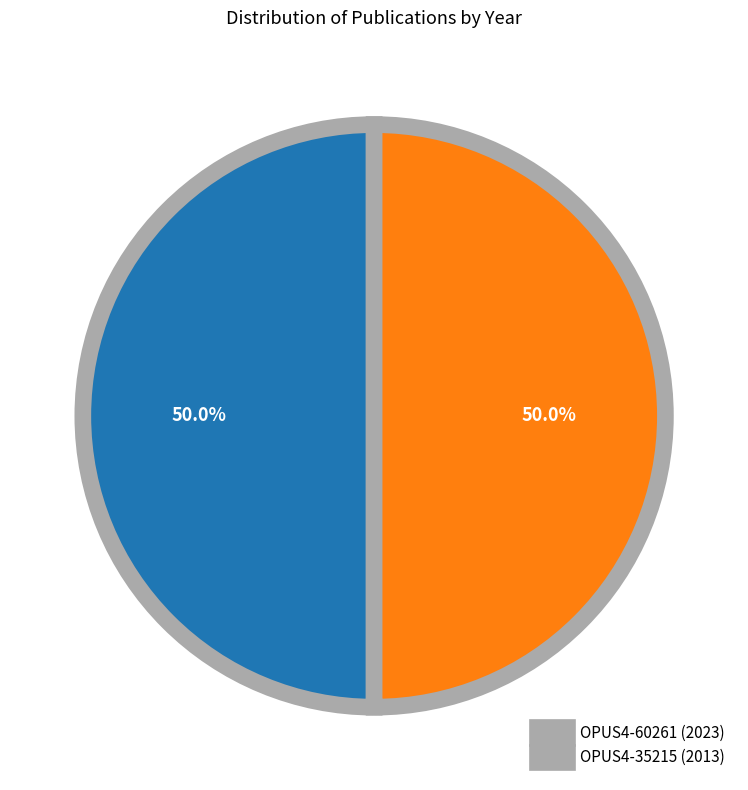

Is there any slice that represents more than half of the pie?

Yes